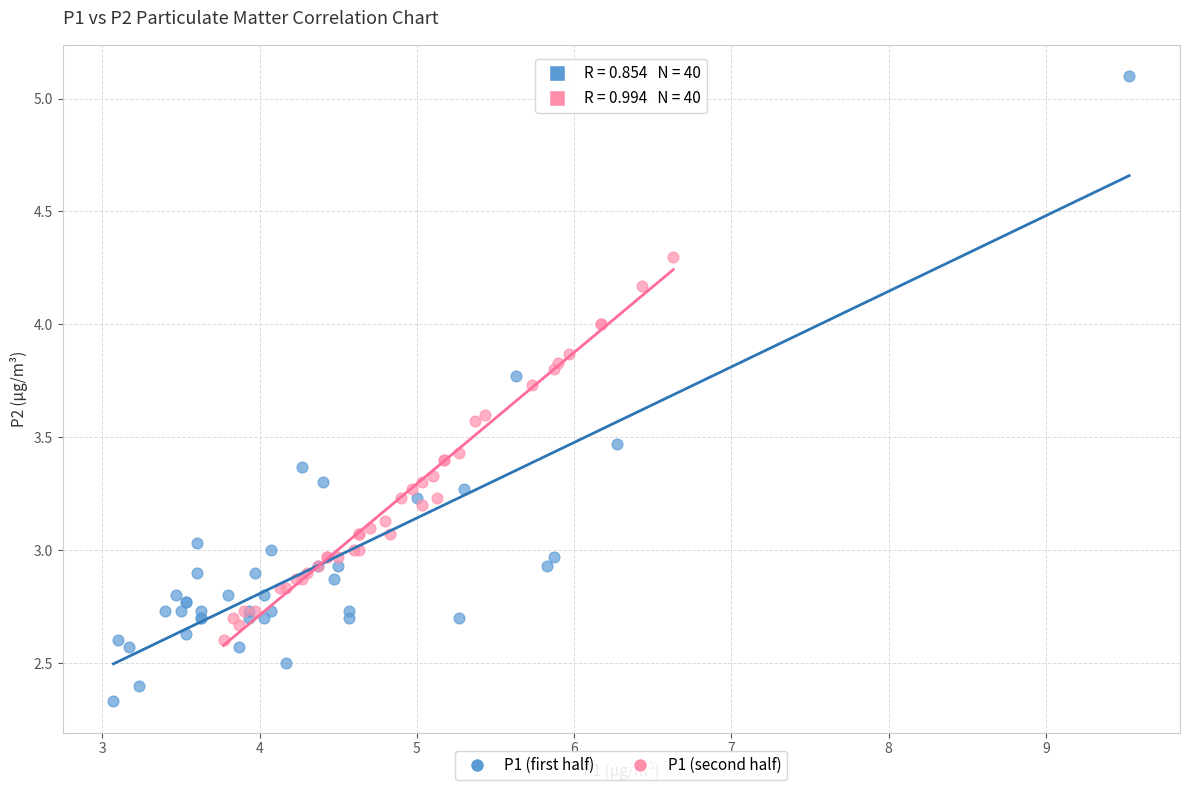

Which series has the largest Y range (max minus min)?

P1 (first half)